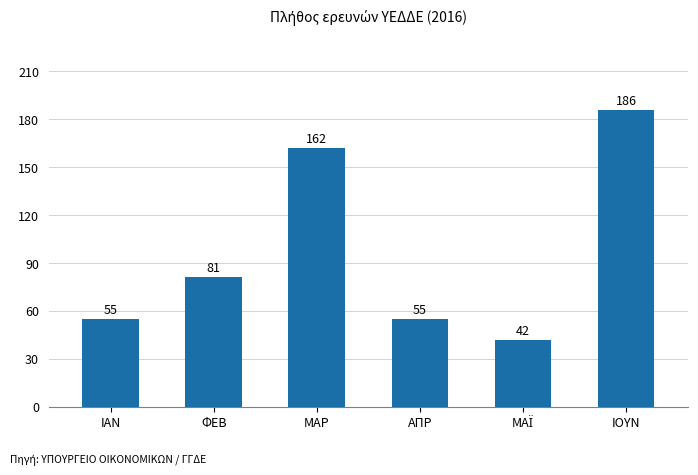

Where is the data nearest to the value 114?

ΦΕΒ